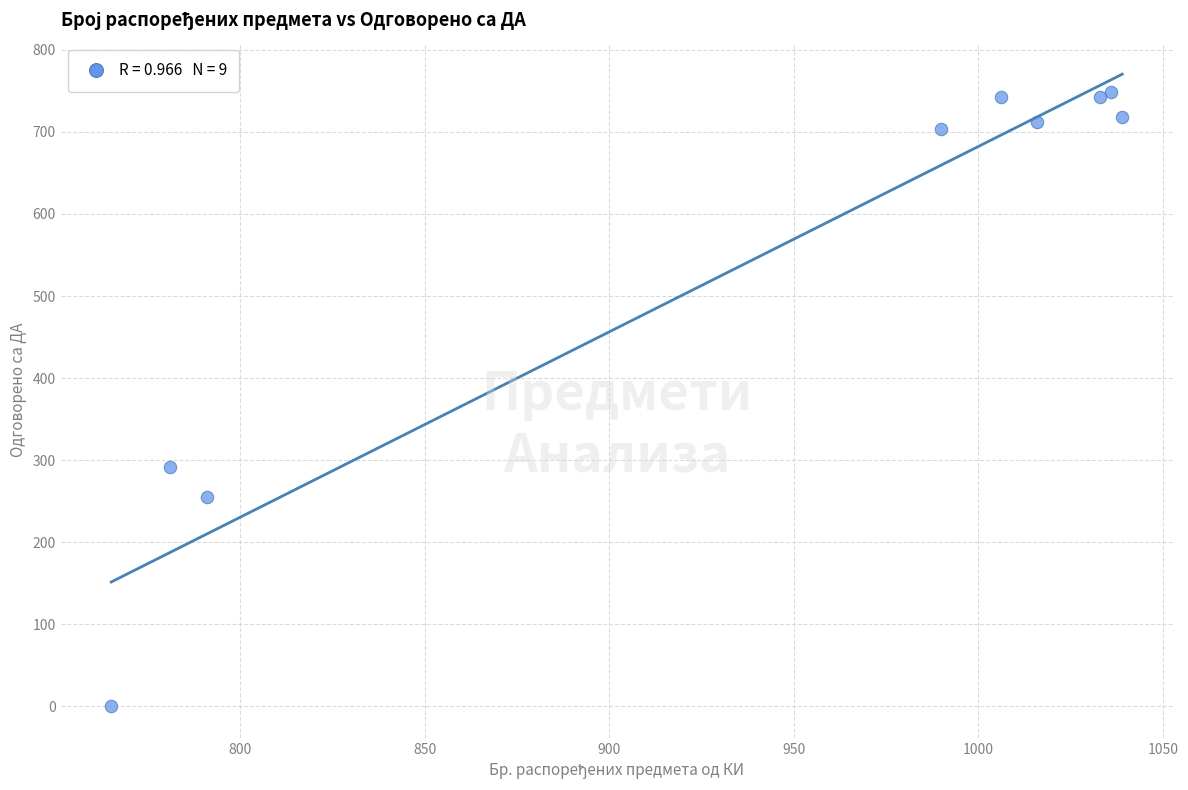

What Y value in the scatter plot is closest to 374?

292